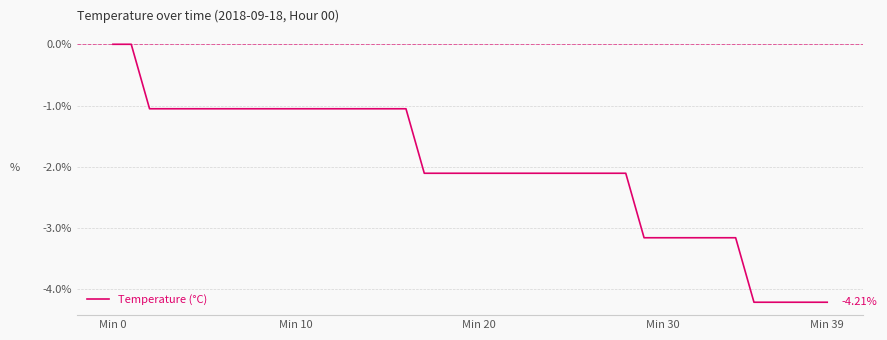

What is the difference between the maximum and minimum values?

4.2